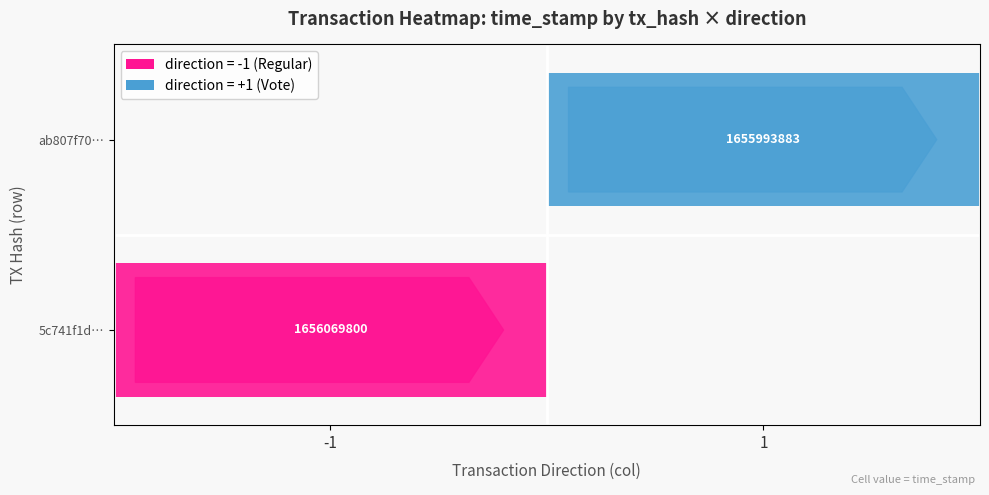

Which series changed the most between direction and time_stamp?

5c741f1d98d4236e789e834a67f3a9a7aeb380a